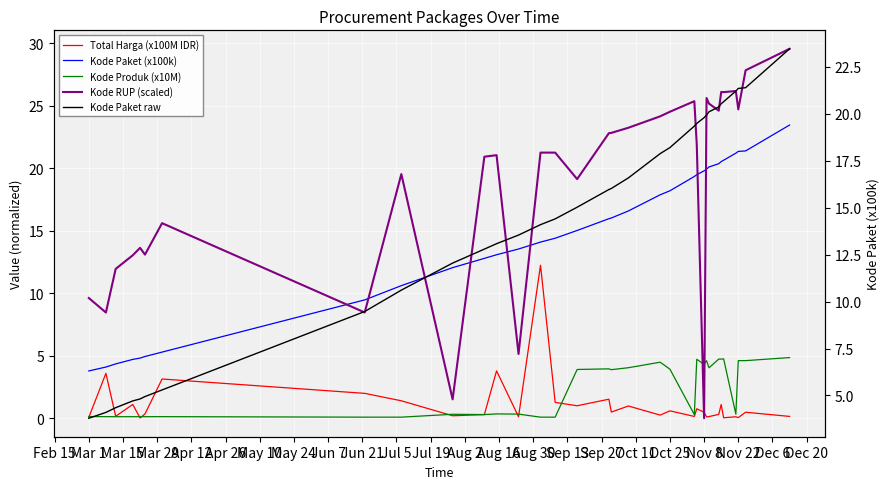

Is the value of Kode Paket raw at May 24 greater than the value of Kode Paket (x100k) at Dec 20?

No